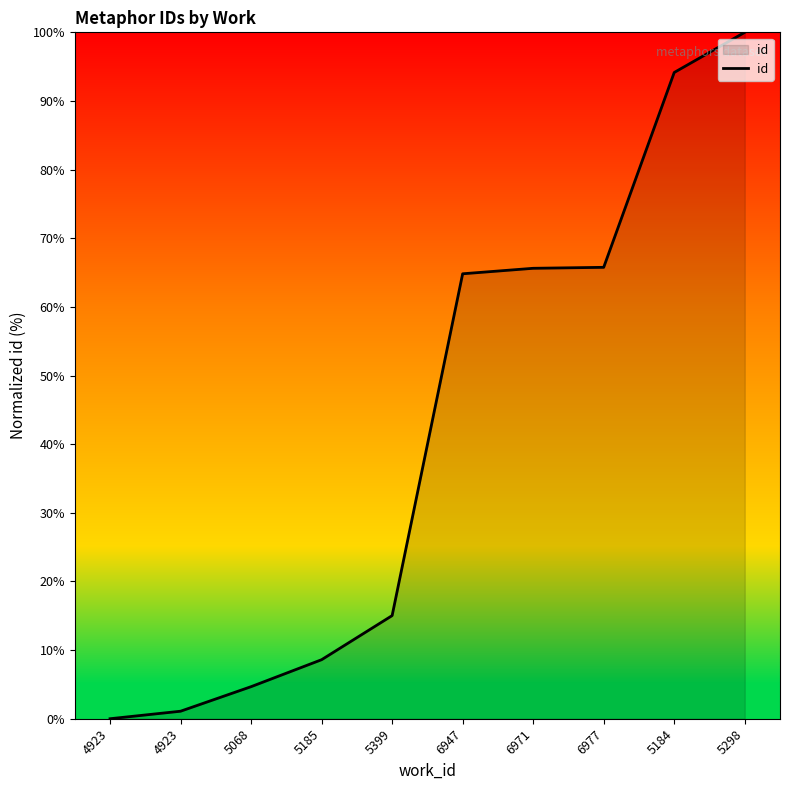

The chart shows a value of 31.0 at 6971. True or false?

False